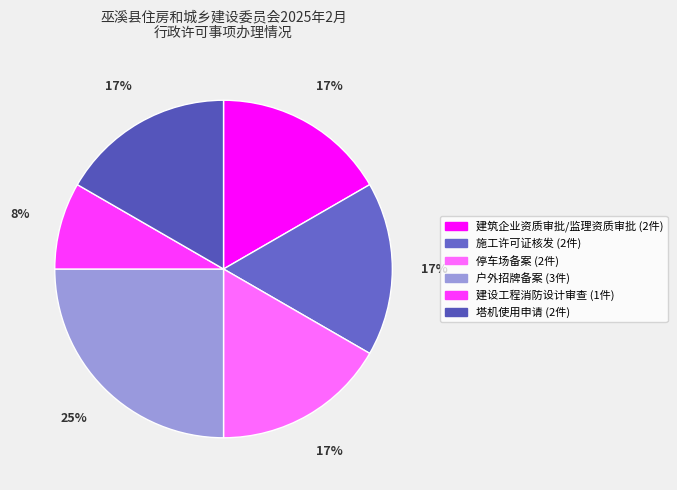

Rank the categories by value from lowest to highest.

建设工程消防设计审查, 建筑企业资质审批/监理资质审批, 施工许可证核发, 停车场备案, 塔机使用申请, 户外招牌备案